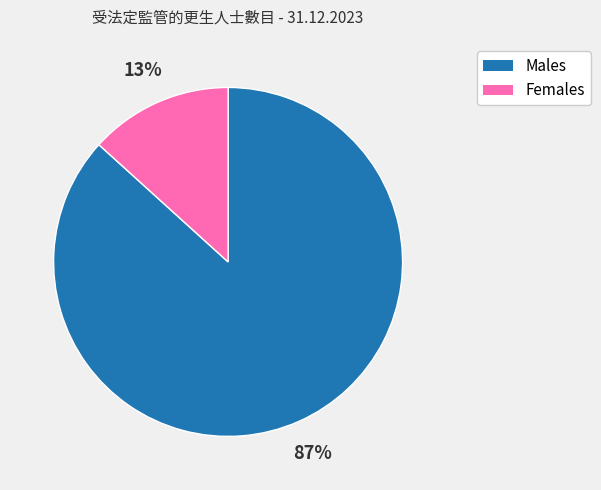

True or false: Females accounts for 1% of the total.

False